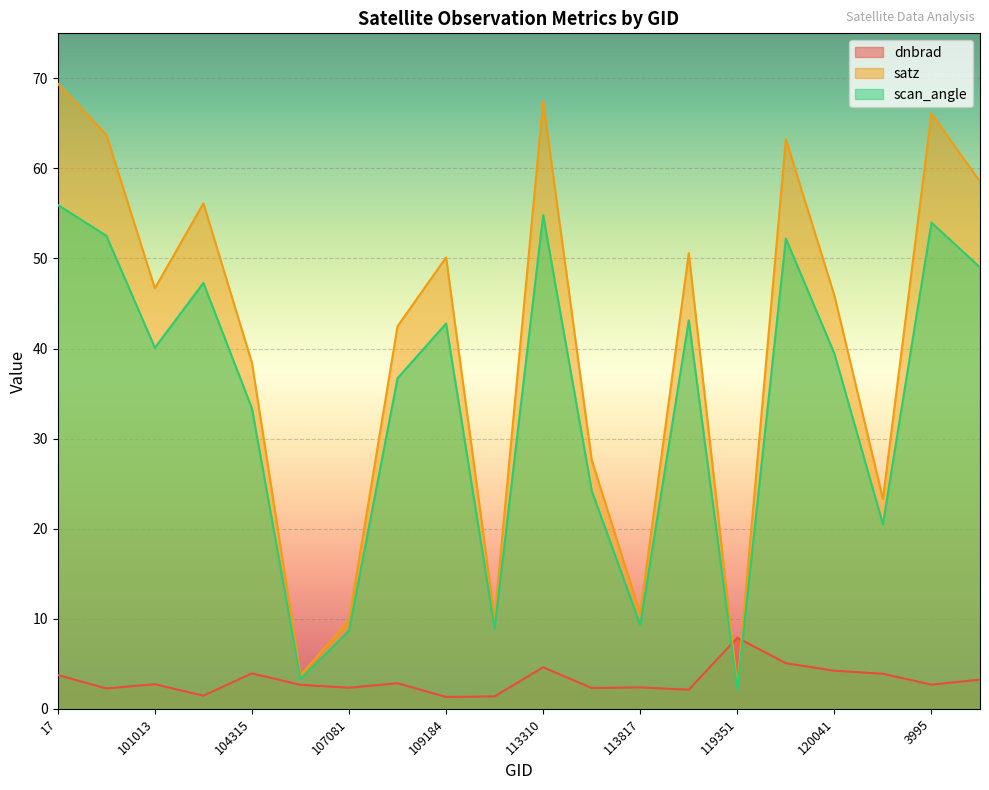

What is the minimum value shown in the chart?

1.3